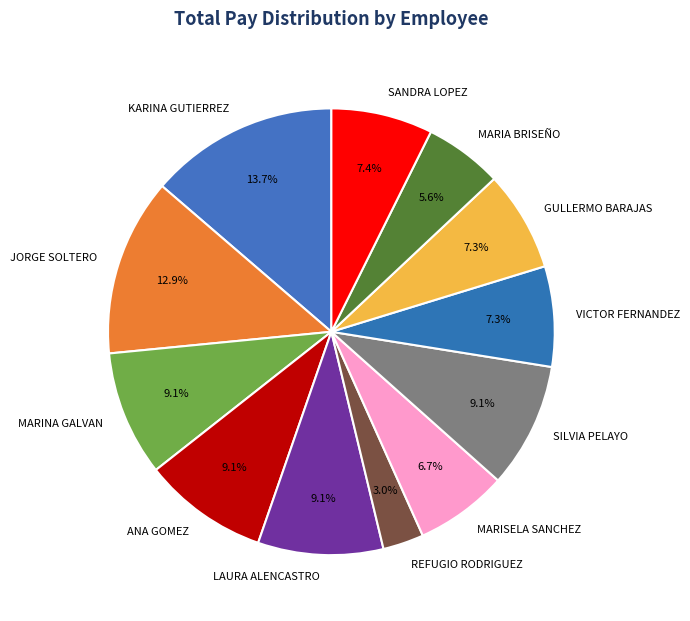

Which has a higher value, KARINA GUTIERREZ or REFUGIO RODRIGUEZ?

KARINA GUTIERREZ